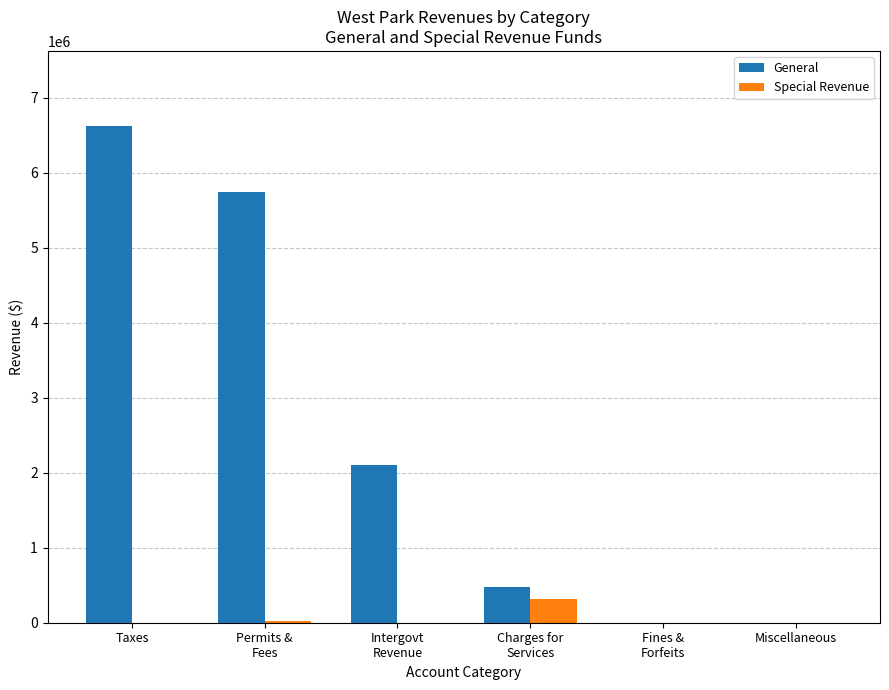

Which series has the widest spread of values?

General